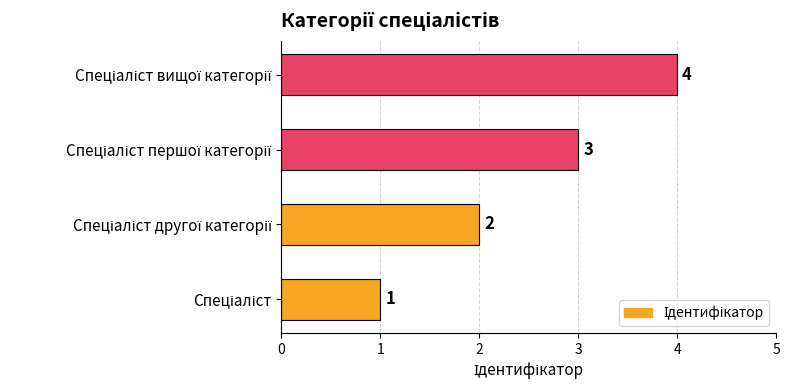

Does the chart contain stacked bars?

No